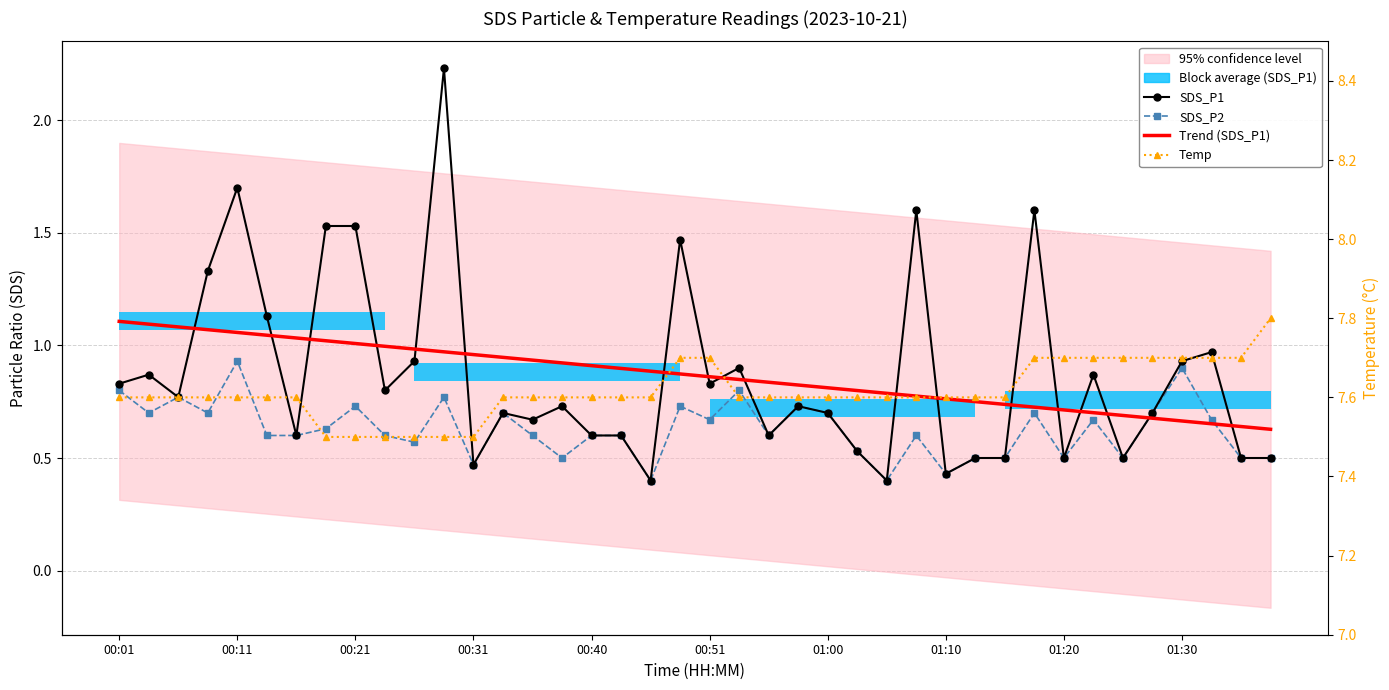

List the series in order of their peak value, lowest first.

SDS_P2, Trend (SDS_P1), SDS_P1, Temp